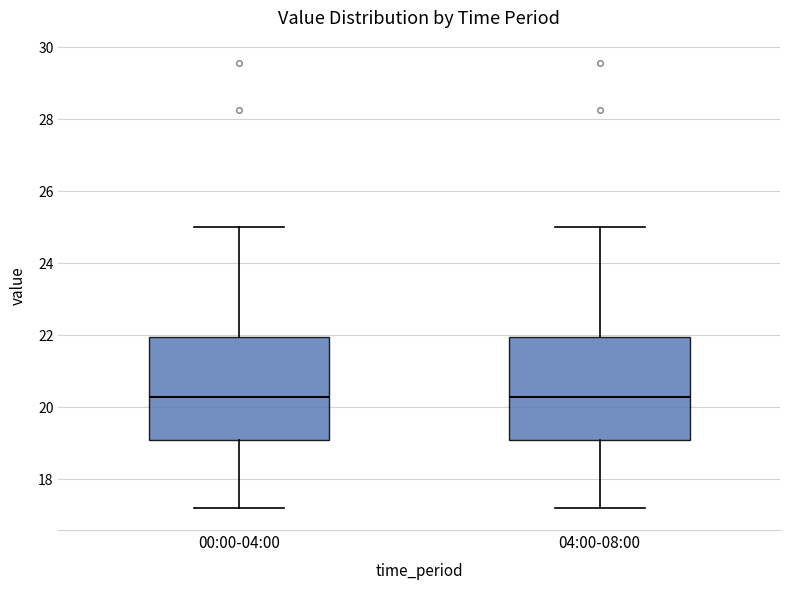

Where is the lower edge of the box for 00:00-04:00 on the y-axis? The values are not printed on the chart, so give them approximately, as read against the axis.

19.0